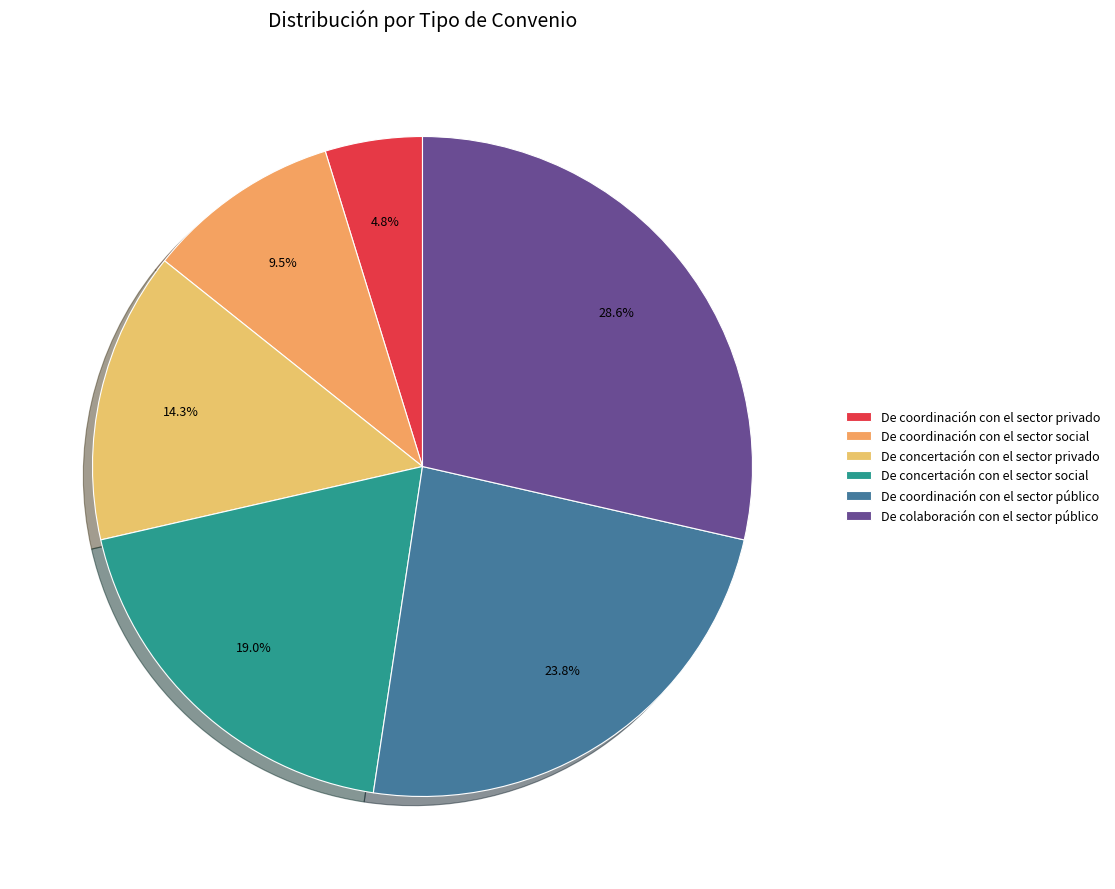

Is De concertación con el sector privado the majority of the pie?

No